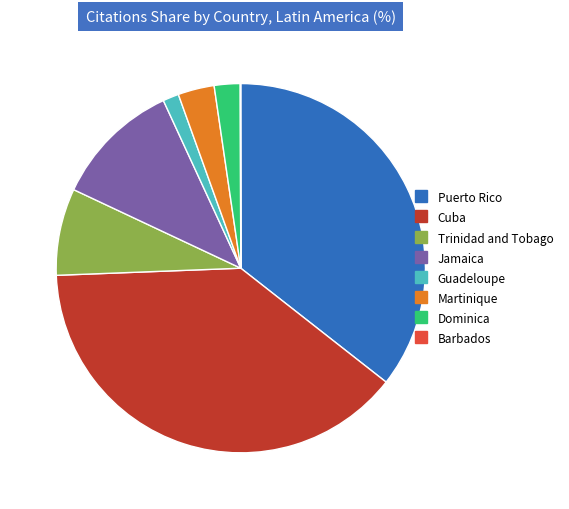

Is it true that Dominica is 2% of the pie?

True